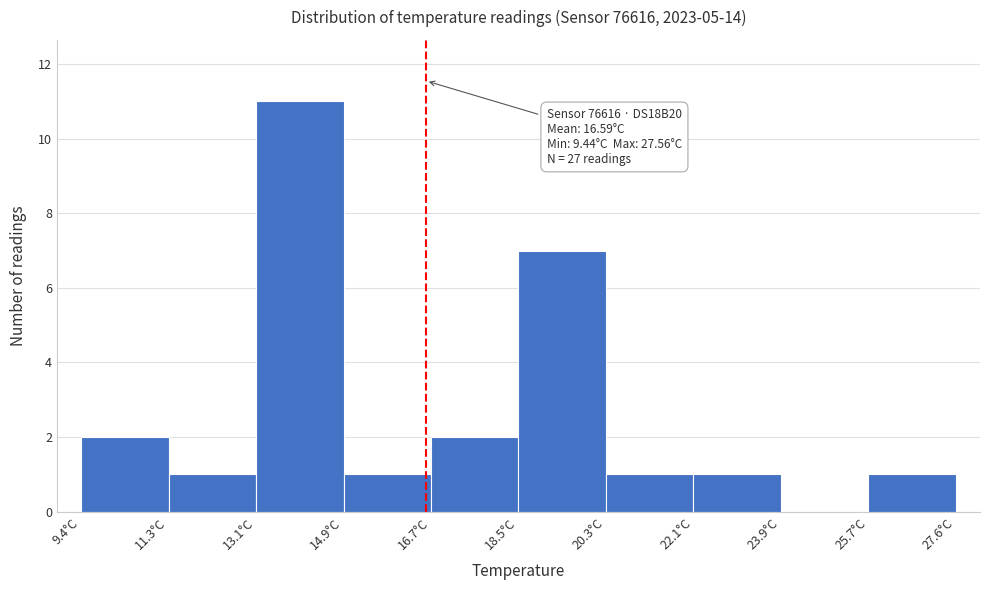

Which range on the x-axis has the tallest bar?

13.0 to 14.8